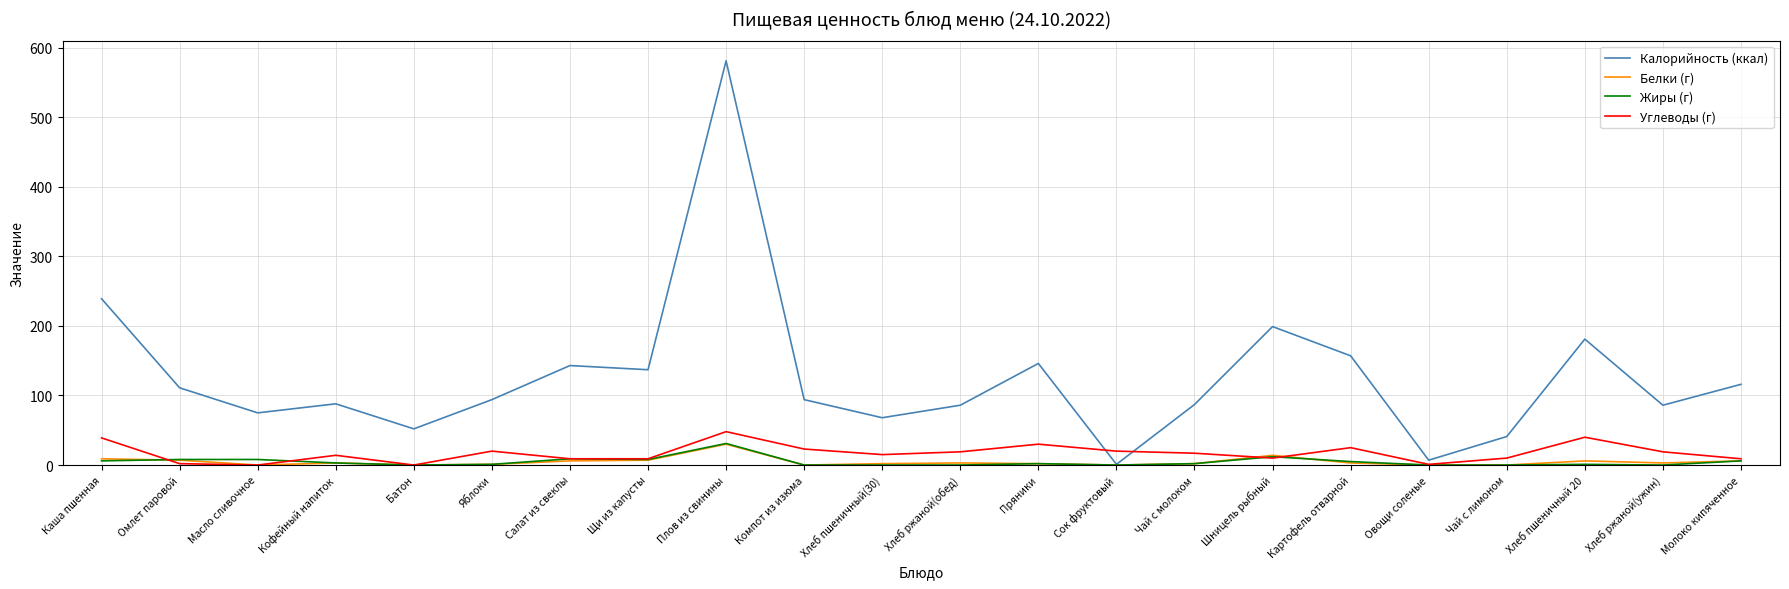

Is the value of Жиры (г) at Батон greater than the value of Белки (г) at Щи из капусты?

No